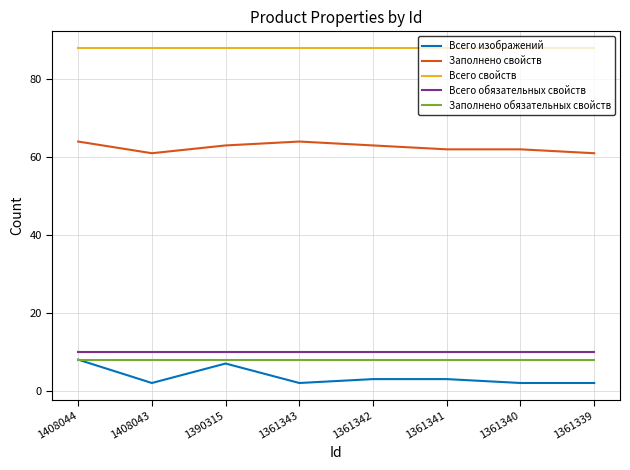

True or false: Всего обязательных свойств and Заполнено обязательных свойств cross at least once.

False